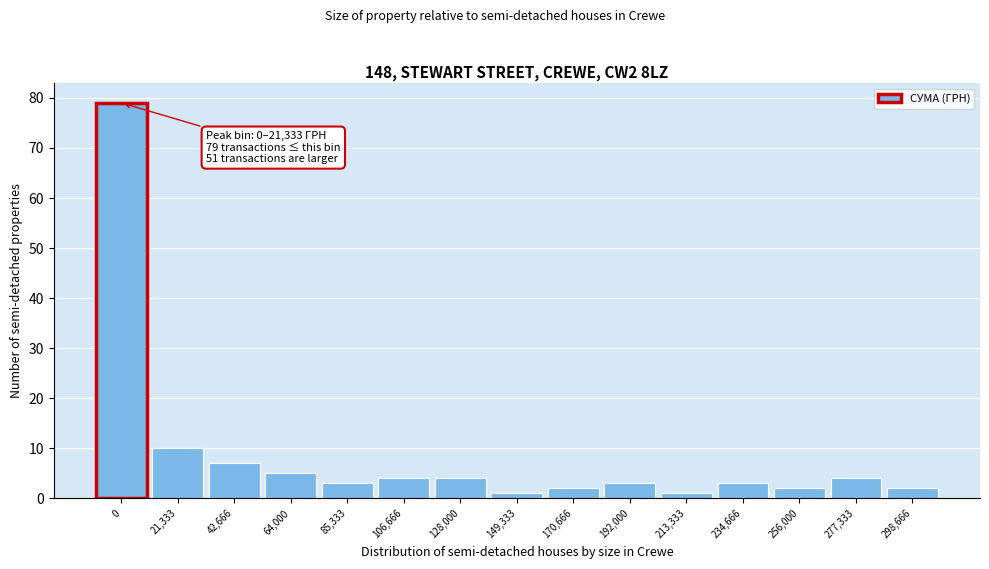

Reading left to right, what are all the values shown in this chart?

79	10	7	5	3	4	4	1	2	3	1	3	2	4	2